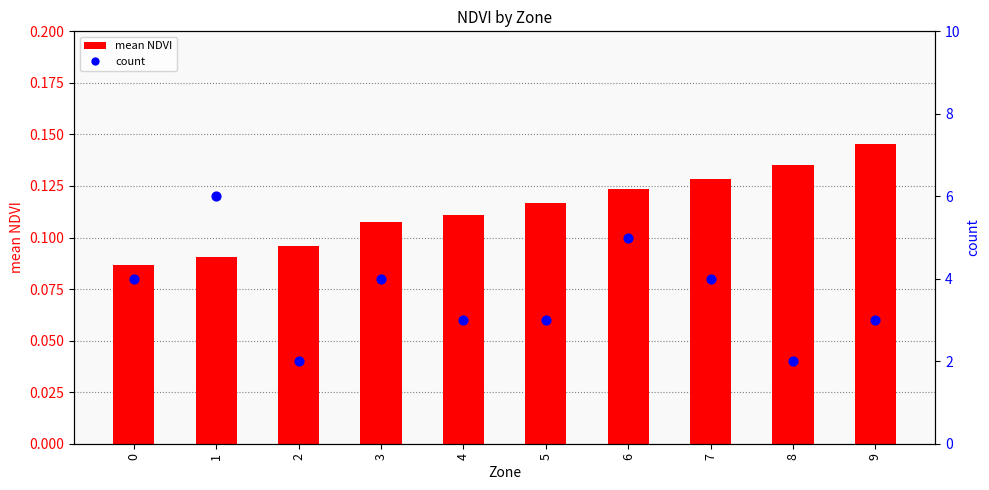

Which series has the widest spread of Y values?

count